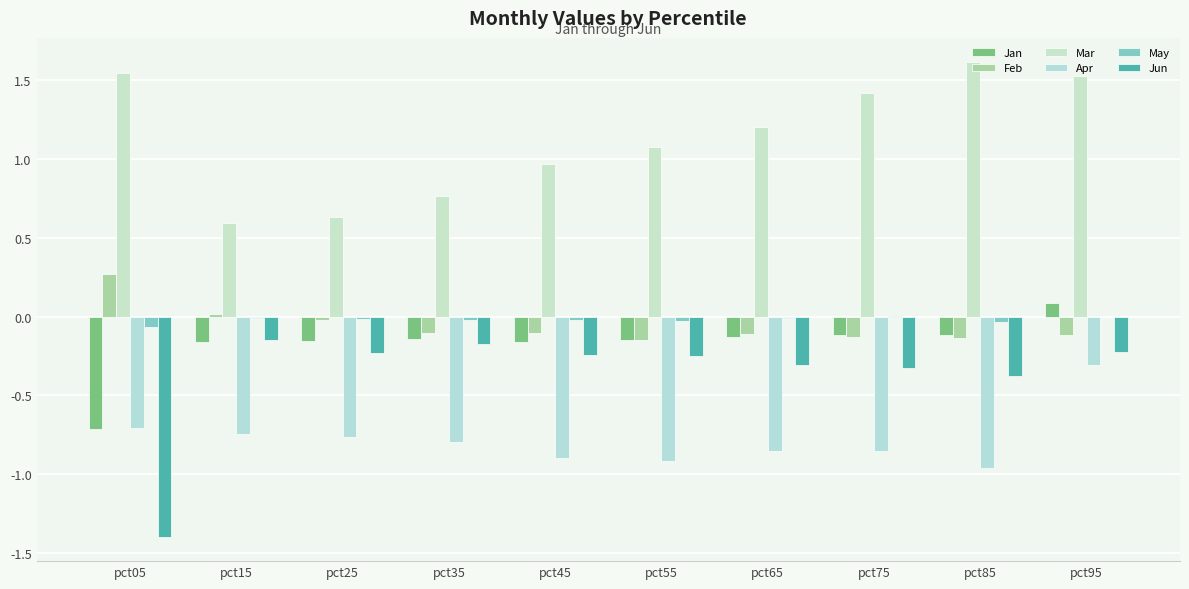

What is the highest value of the Jun series?

-0.1